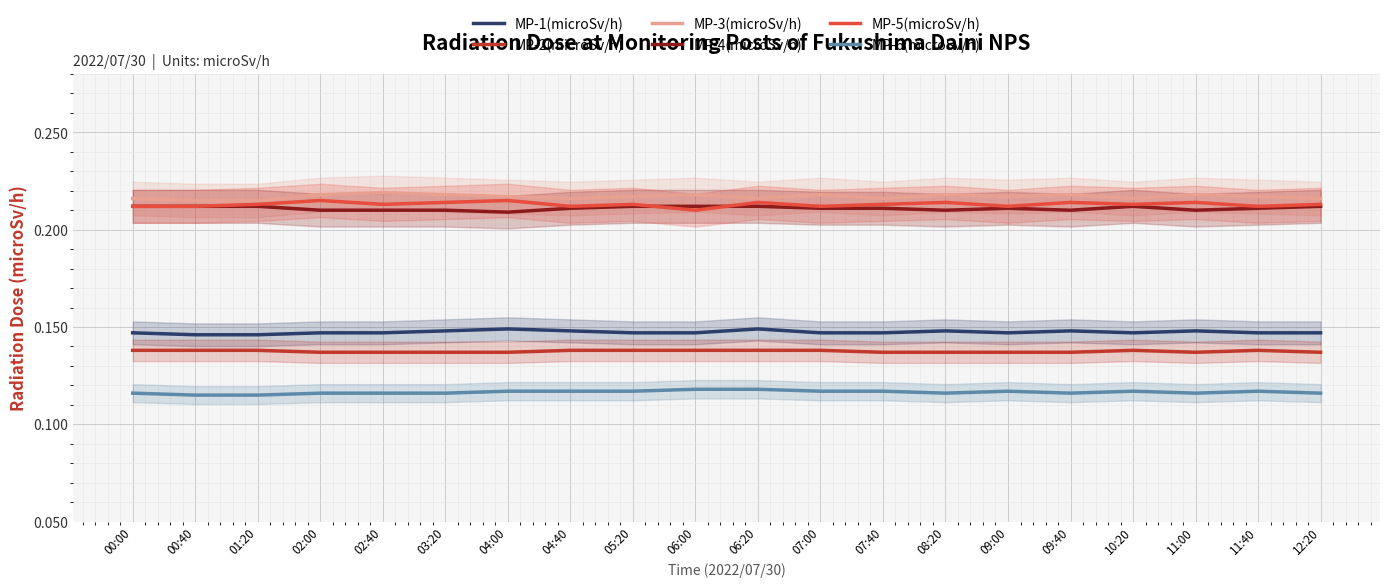

Reading left to right, transcribe all the data shown in this chart.

MP-1(microSv/h): 00:00=0.1	00:40=0.1	01:20=0.1	02:00=0.1	02:40=0.1	03:20=0.1	04:00=0.1	04:40=0.1	05:20=0.1	06:00=0.1	06:20=0.1	07:00=0.1	07:40=0.1	08:20=0.1	09:00=0.1	09:40=0.1	10:20=0.1	11:00=0.1	11:40=0.1	12:20=0.1
MP-2(microSv/h): 00:00=0.1	00:40=0.1	01:20=0.1	02:00=0.1	02:40=0.1	03:20=0.1	04:00=0.1	04:40=0.1	05:20=0.1	06:00=0.1	06:20=0.1	07:00=0.1	07:40=0.1	08:20=0.1	09:00=0.1	09:40=0.1	10:20=0.1	11:00=0.1	11:40=0.1	12:20=0.1
MP-3(microSv/h): 00:00=0.2	00:40=0.2	01:20=0.2	02:00=0.2	02:40=0.2	03:20=0.2	04:00=0.2	04:40=0.2	05:20=0.2	06:00=0.2	06:20=0.2	07:00=0.2	07:40=0.2	08:20=0.2	09:00=0.2	09:40=0.2	10:20=0.2	11:00=0.2	11:40=0.2	12:20=0.2
MP-4(microSv/h): 00:00=0.2	00:40=0.2	01:20=0.2	02:00=0.2	02:40=0.2	03:20=0.2	04:00=0.2	04:40=0.2	05:20=0.2	06:00=0.2	06:20=0.2	07:00=0.2	07:40=0.2	08:20=0.2	09:00=0.2	09:40=0.2	10:20=0.2	11:00=0.2	11:40=0.2	12:20=0.2
MP-5(microSv/h): 00:00=0.2	00:40=0.2	01:20=0.2	02:00=0.2	02:40=0.2	03:20=0.2	04:00=0.2	04:40=0.2	05:20=0.2	06:00=0.2	06:20=0.2	07:00=0.2	07:40=0.2	08:20=0.2	09:00=0.2	09:40=0.2	10:20=0.2	11:00=0.2	11:40=0.2	12:20=0.2
MP-6(microSv/h): 00:00=0.1	00:40=0.1	01:20=0.1	02:00=0.1	02:40=0.1	03:20=0.1	04:00=0.1	04:40=0.1	05:20=0.1	06:00=0.1	06:20=0.1	07:00=0.1	07:40=0.1	08:20=0.1	09:00=0.1	09:40=0.1	10:20=0.1	11:00=0.1	11:40=0.1	12:20=0.1